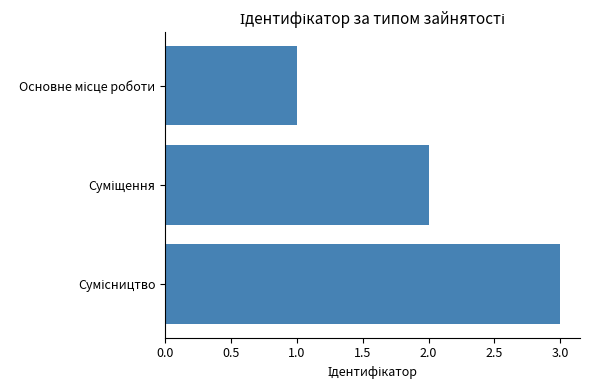

What is the greatest value displayed?

3